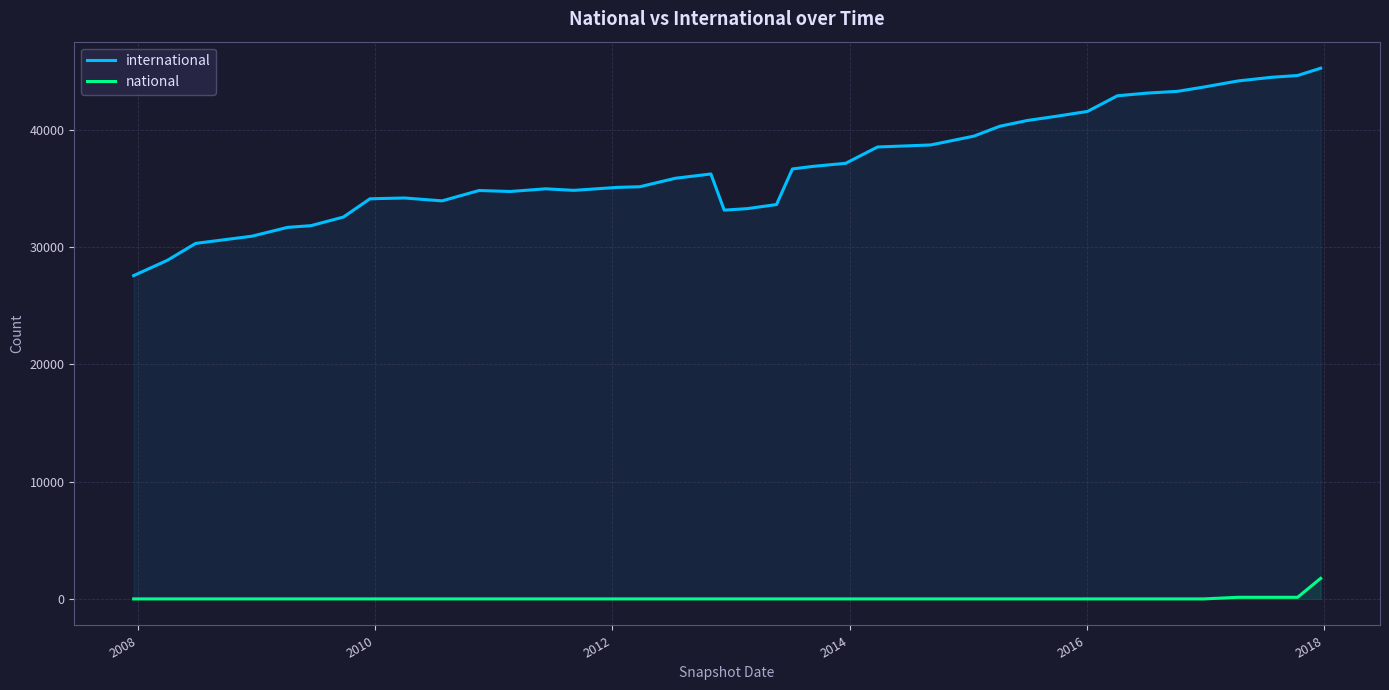

True or false: national and international cross at least once.

False